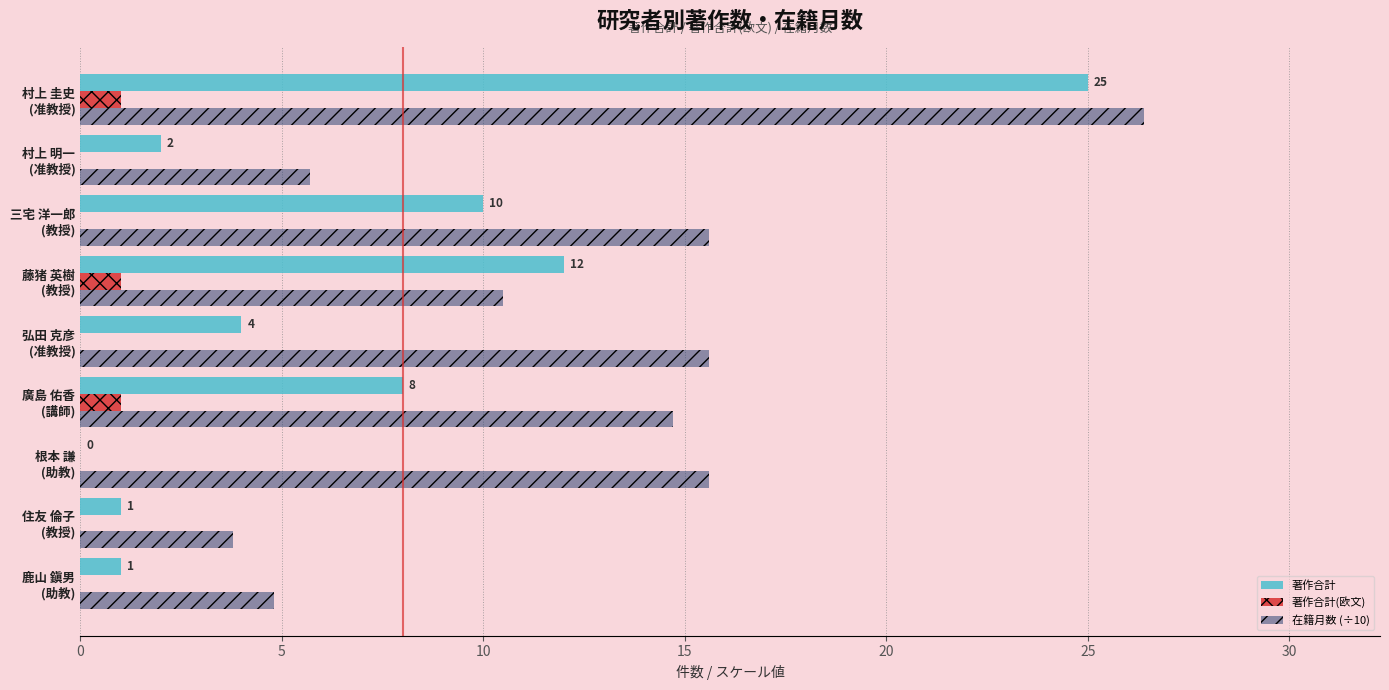

What is the highest value of the 著作合計 series?

25.0